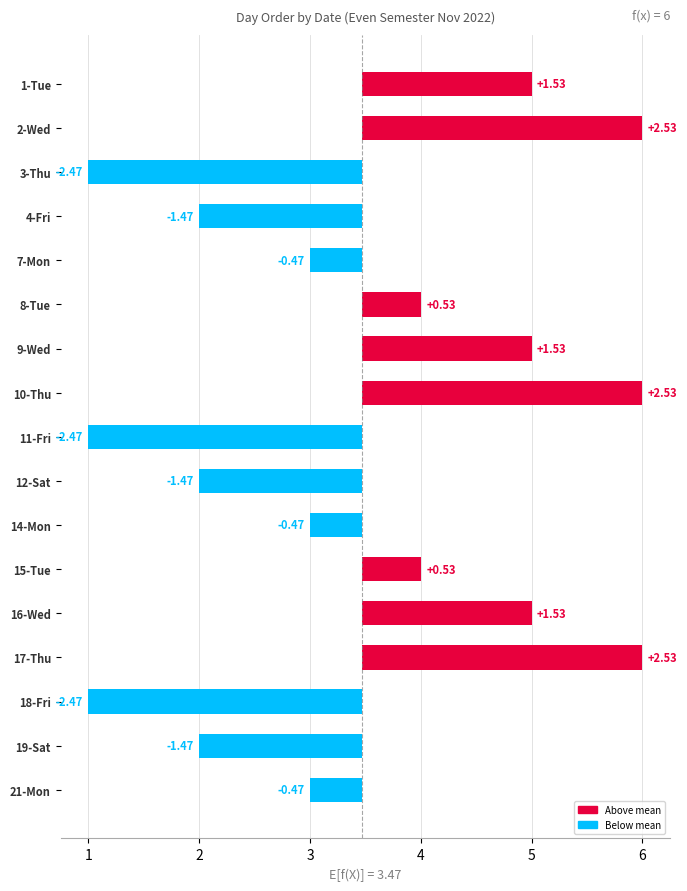

How many data points does each series have?

17